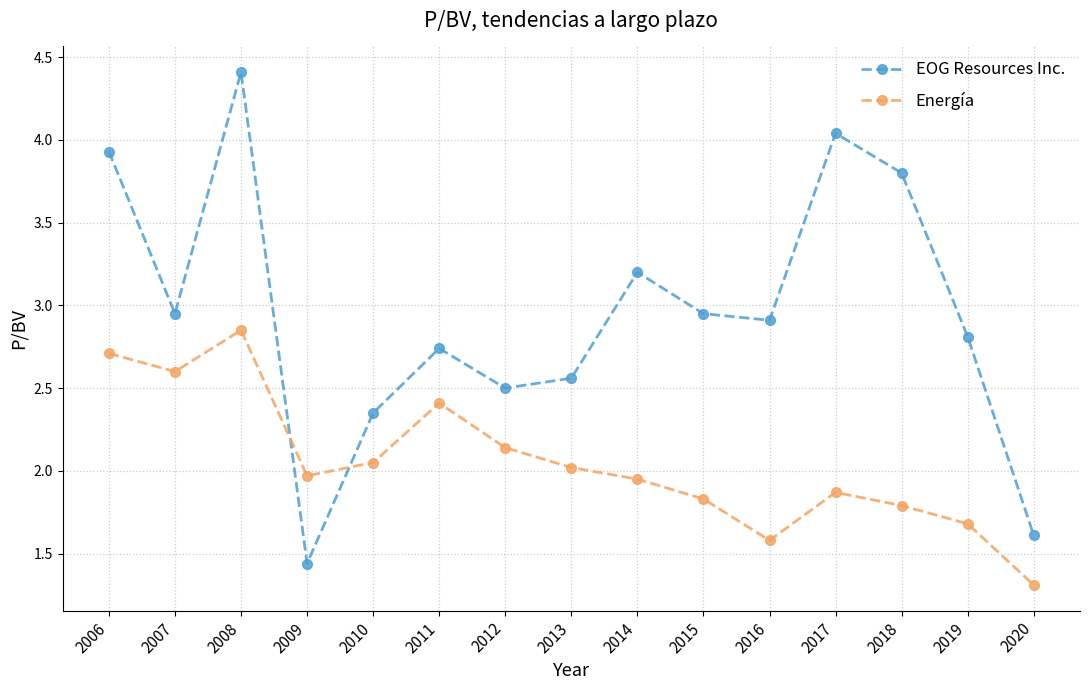

How many interior local valleys does the EOG Resources Inc. series have?

4